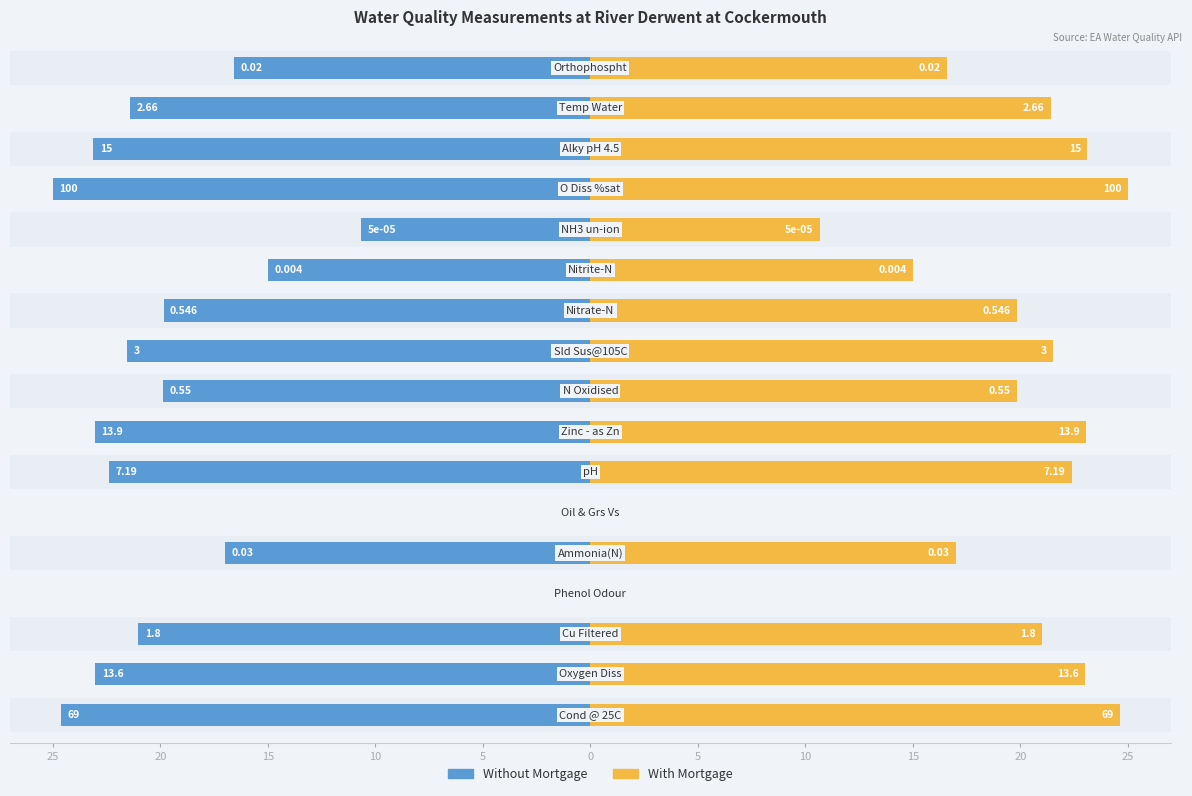

How many values in the Without Mortgage series are below -21?

9